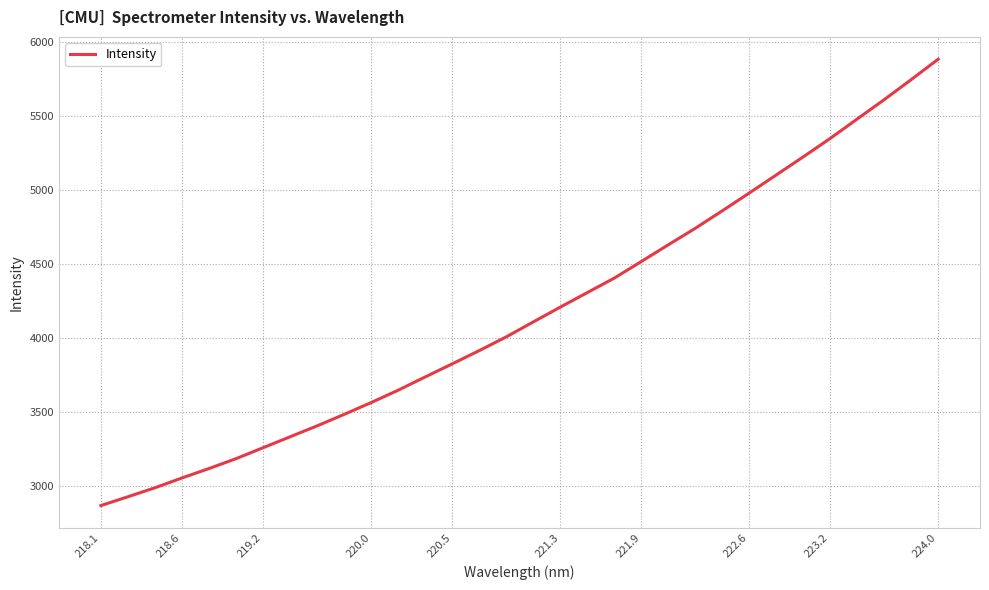

What is the smallest value displayed?

2865.1